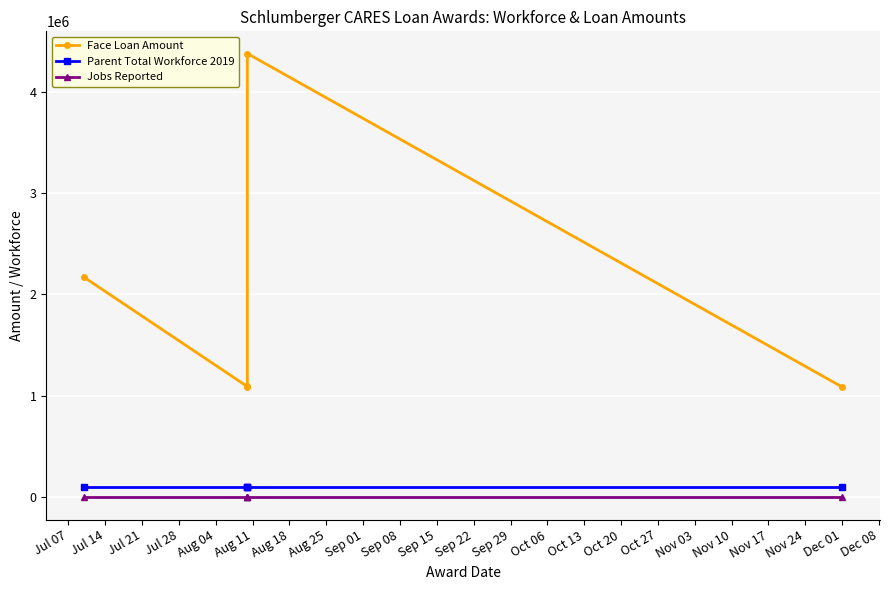

What is the difference between the maximum and second lowest values in the Face Loan Amount series?

3282036